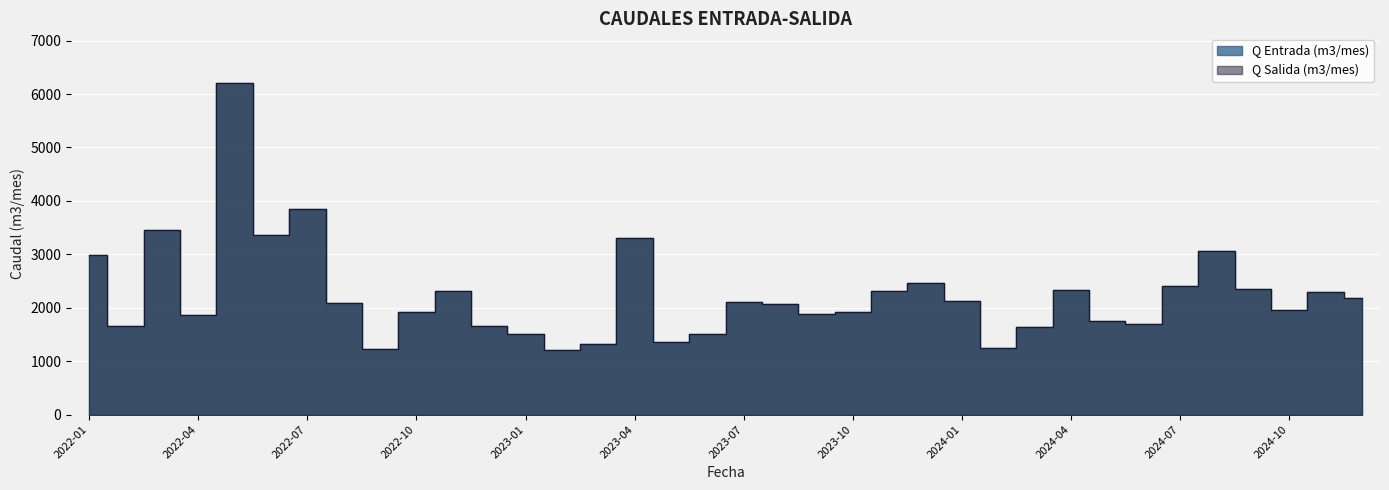

What is the difference between the Q Entrada (m3/mes) values at 2024-09 and 2022-05?

3856